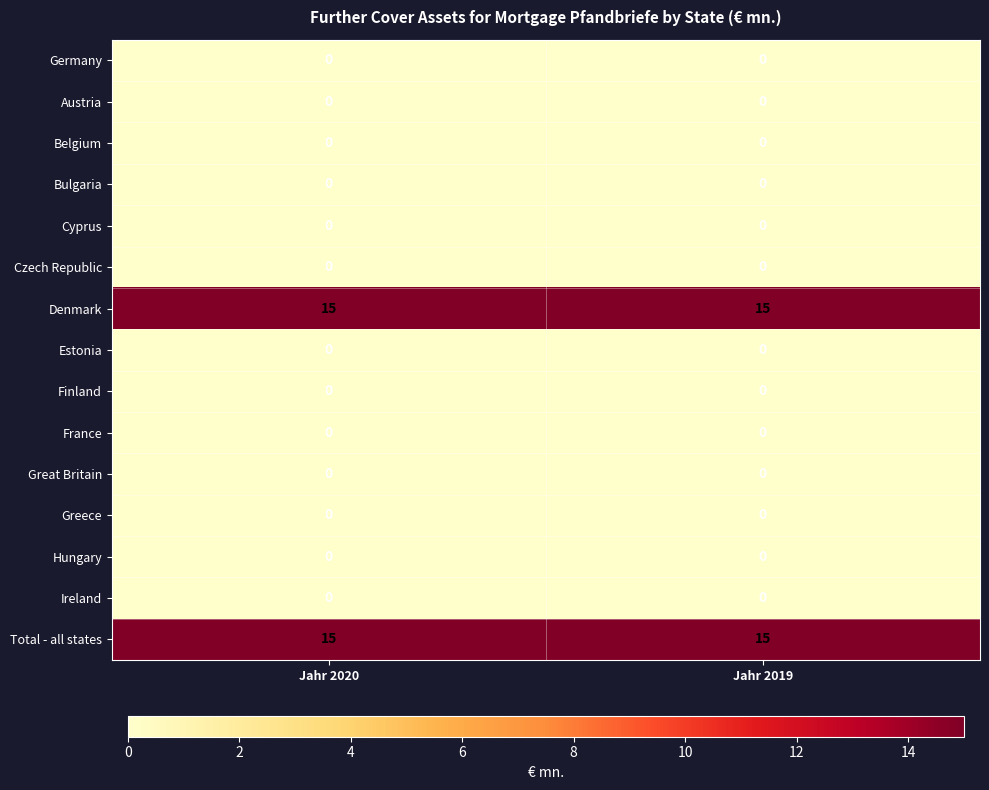

Reading left to right, extract all data points from this chart.

Germany: Jahr 2020=0	Jahr 2019=0
Austria: Jahr 2020=0	Jahr 2019=0
Belgium: Jahr 2020=0	Jahr 2019=0
Bulgaria: Jahr 2020=0	Jahr 2019=0
Cyprus: Jahr 2020=0	Jahr 2019=0
Czech Republic: Jahr 2020=0	Jahr 2019=0
Denmark: Jahr 2020=15	Jahr 2019=15
Estonia: Jahr 2020=0	Jahr 2019=0
Finland: Jahr 2020=0	Jahr 2019=0
France: Jahr 2020=0	Jahr 2019=0
Great Britain: Jahr 2020=0	Jahr 2019=0
Greece: Jahr 2020=0	Jahr 2019=0
Hungary: Jahr 2020=0	Jahr 2019=0
Ireland: Jahr 2020=0	Jahr 2019=0
Total - all states: Jahr 2020=15	Jahr 2019=15